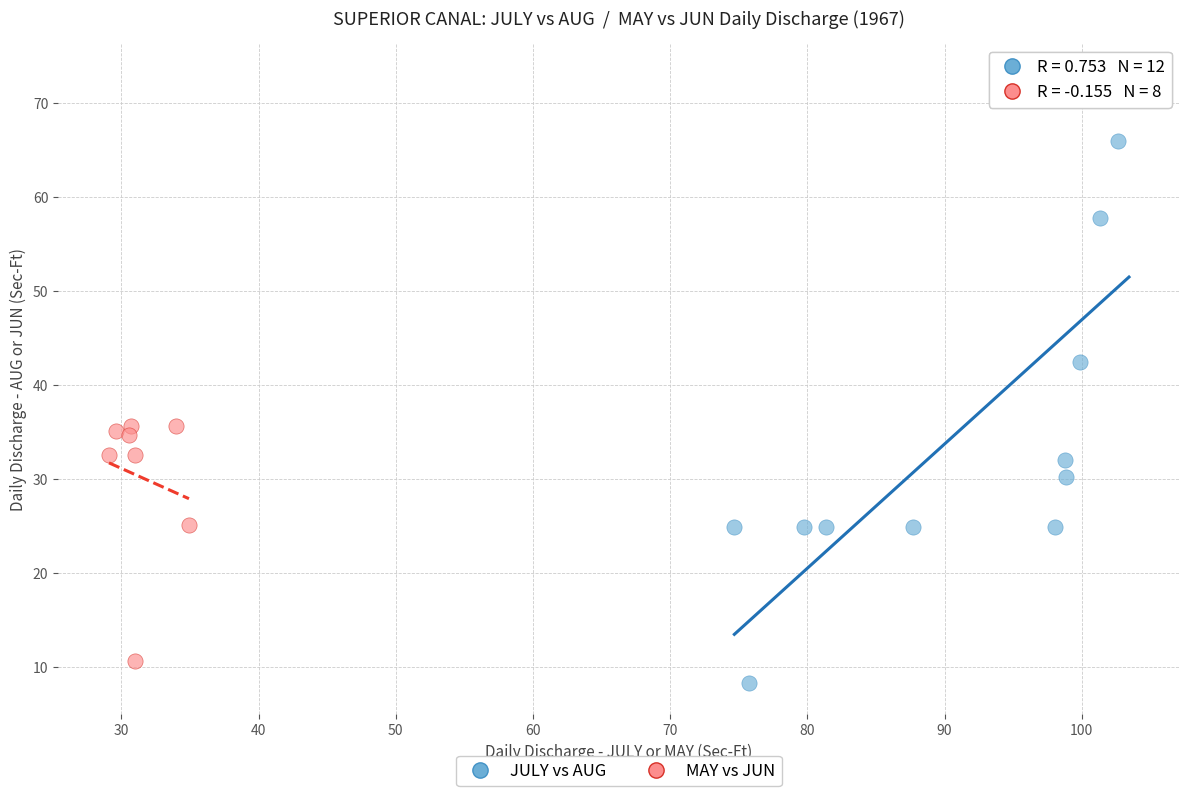

Which series contains the lowest Y value?

JULY vs AUG